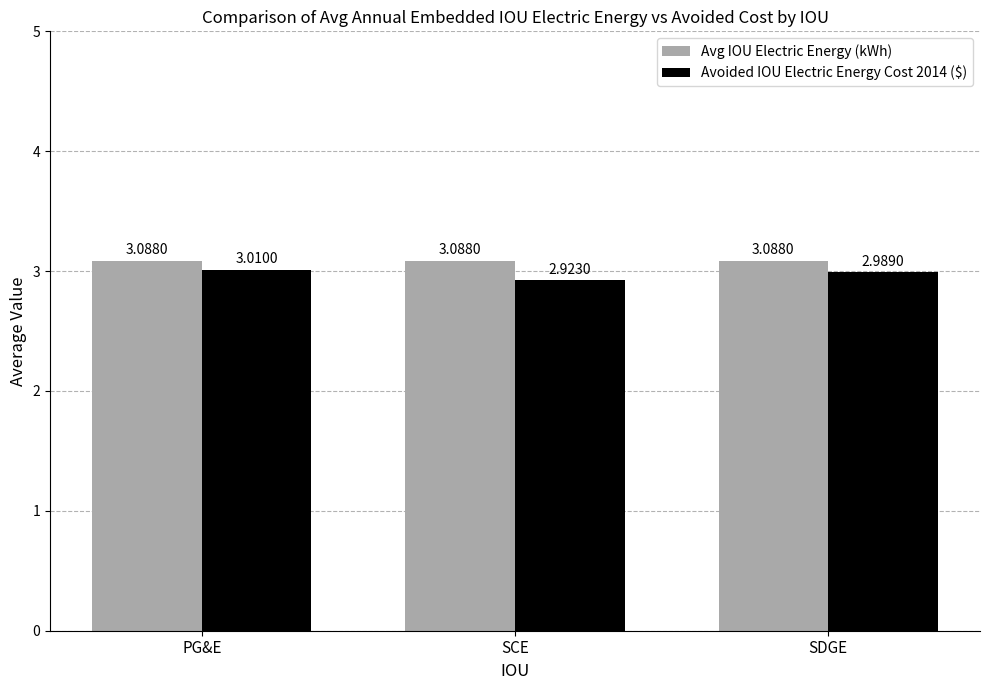

Which category has the lowest value in the Avoided IOU Electric Energy Cost 2014 ($) series?

SCE